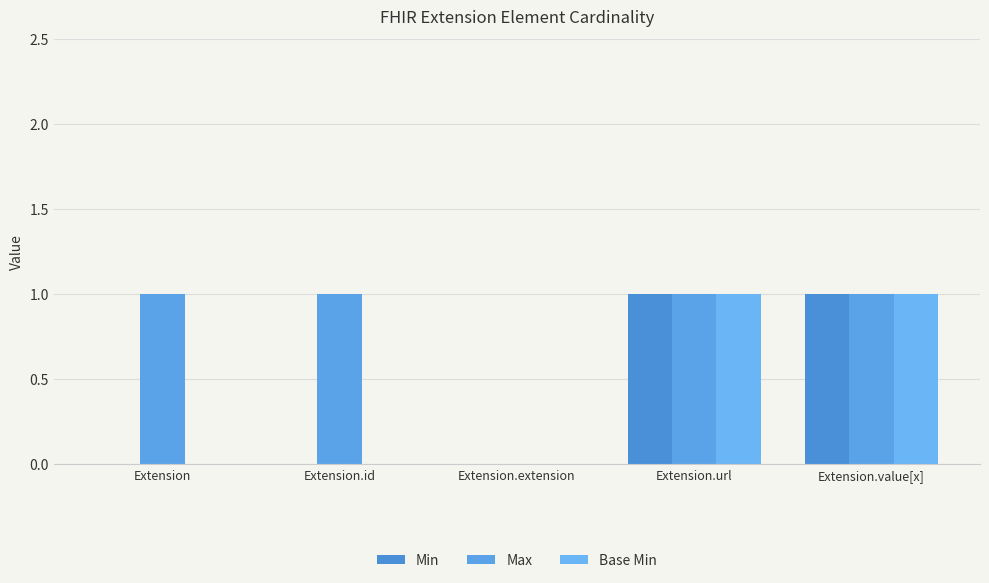

Does the chart contain stacked bars?

No